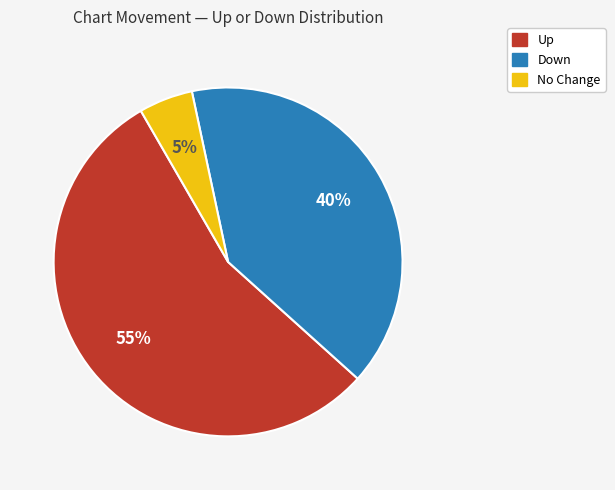

How many segments does this pie chart have?

3